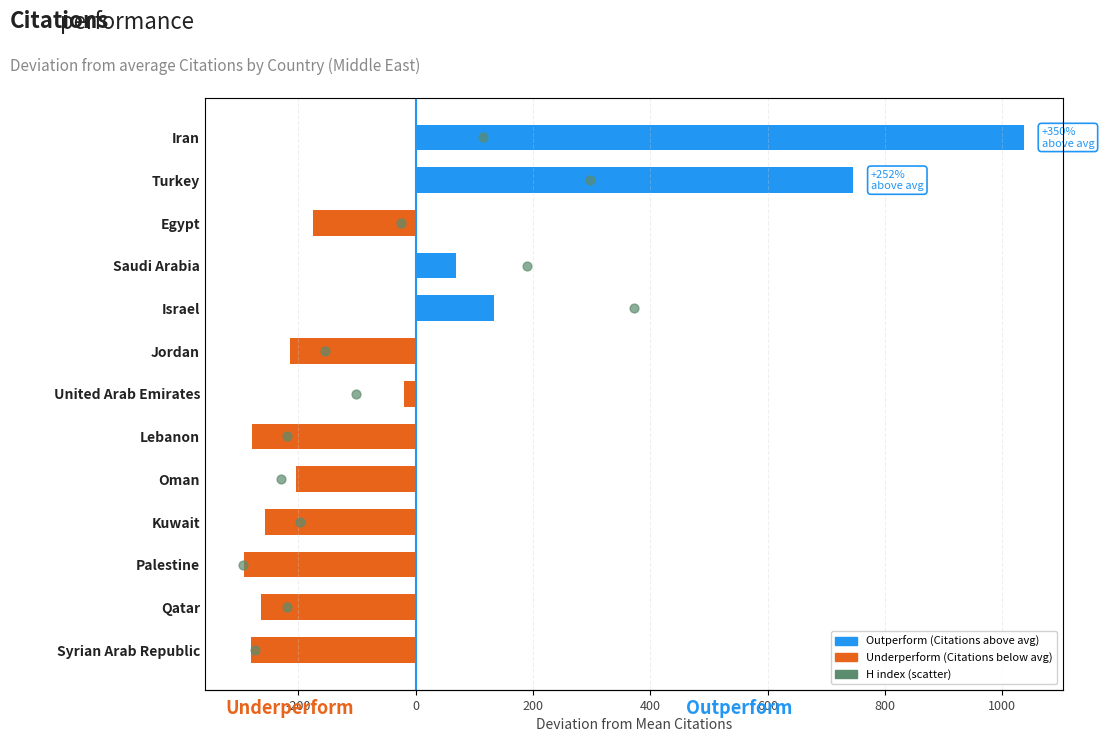

At how many categories does at least one series exceed 706?

2